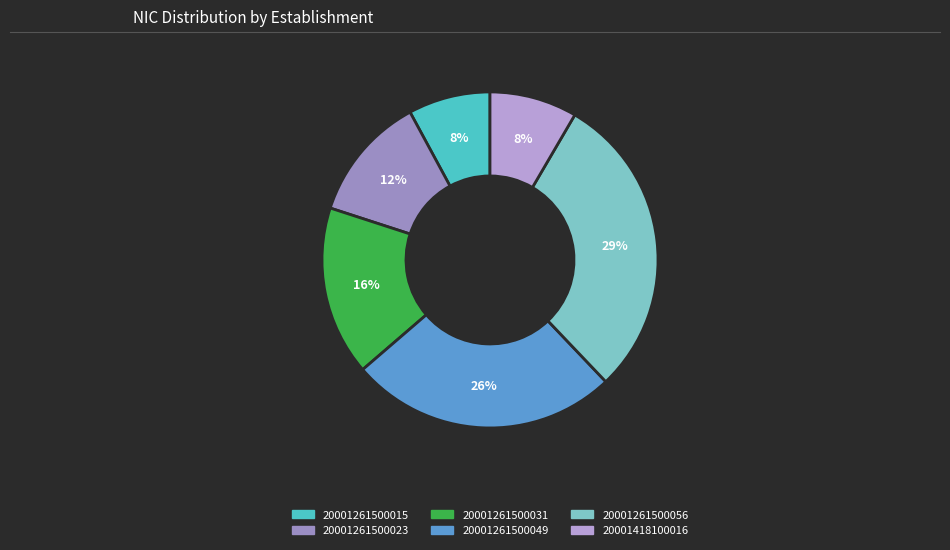

What percentage is the 20001418100016 slice, to the nearest percent?

8%